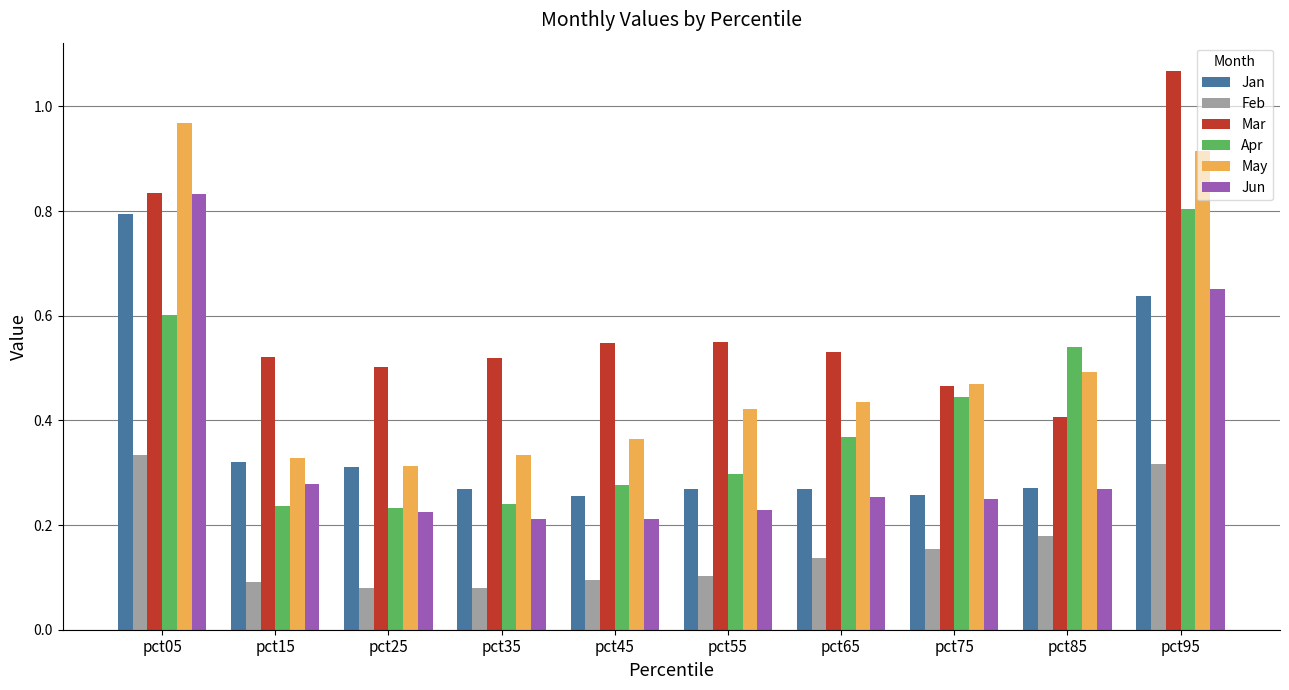

Count the number of data series in this chart.

6